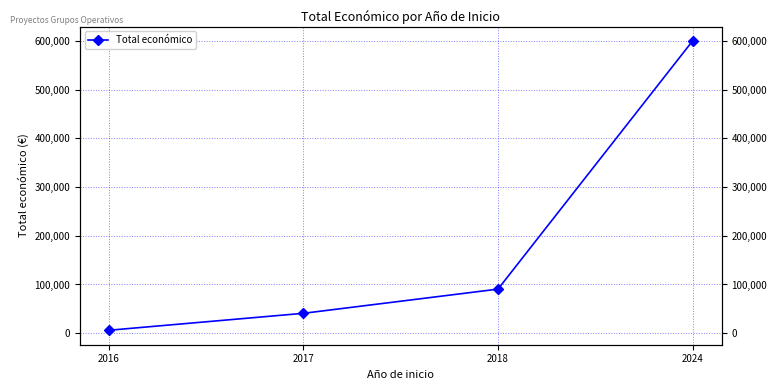

How many distinct data groups are displayed?

1